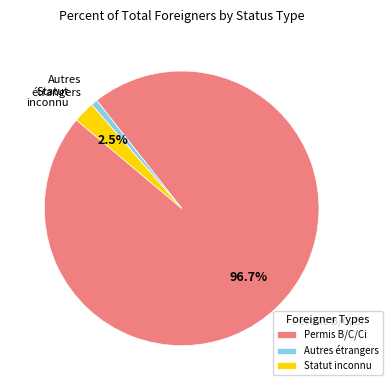

Which category has the biggest portion of the pie?

Permis B/C/Ci